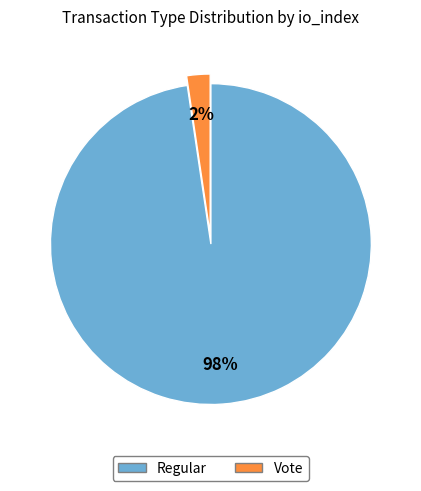

To the nearest percent, what percentage of the pie is Vote?

2%